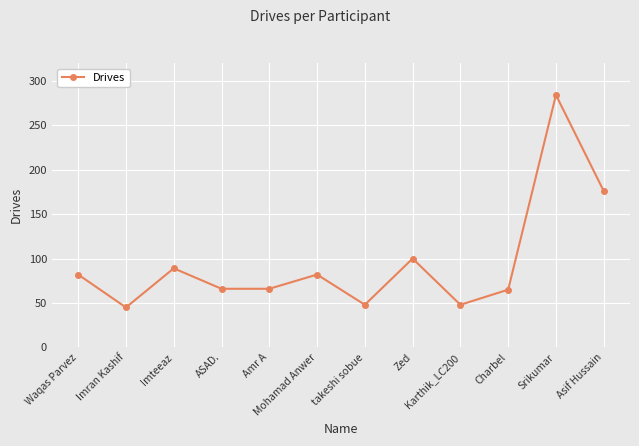

True or false: the data shows 47 at Mohamad Anwer.

False